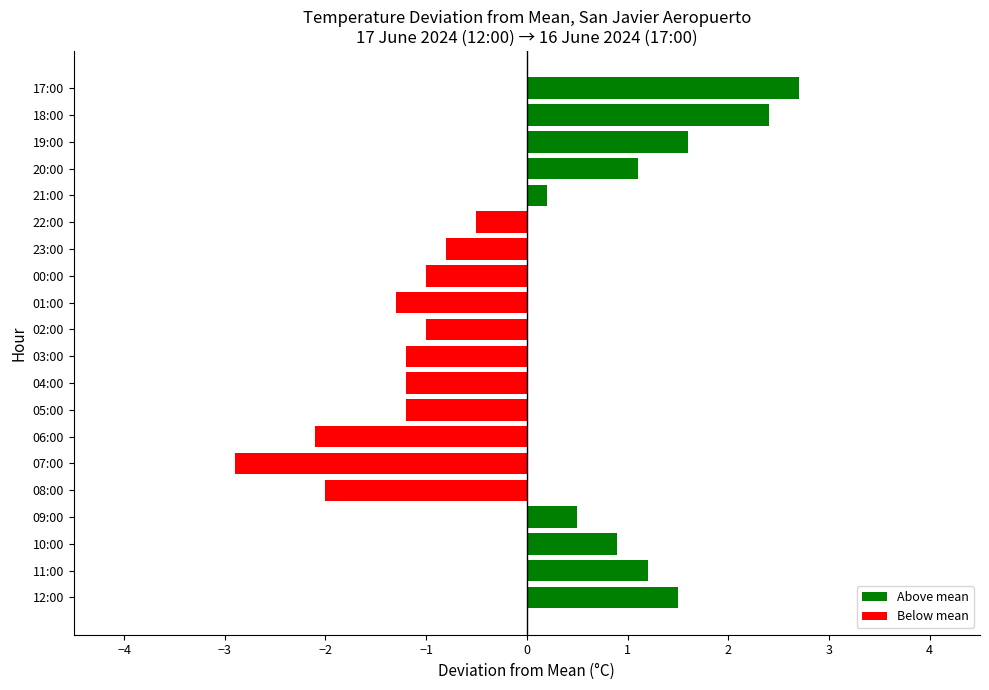

Are the bars grouped side by side (vs. stacked)?

No